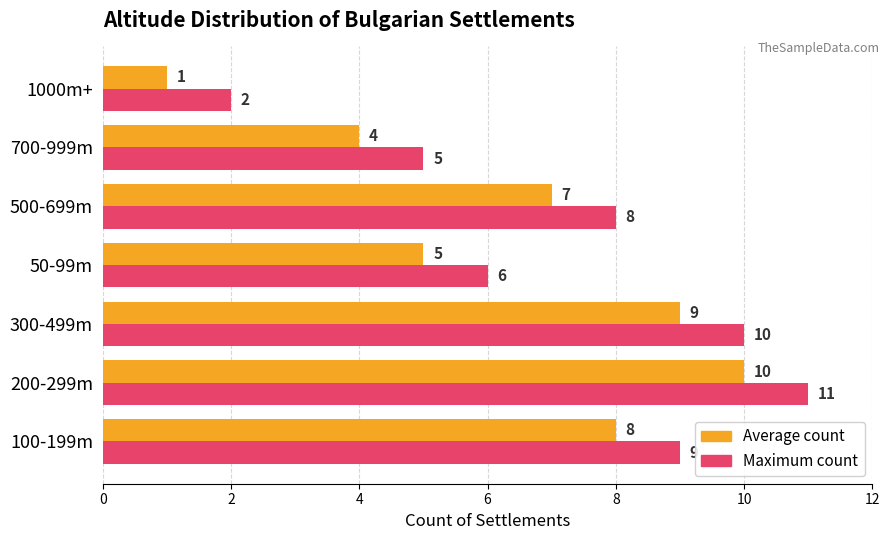

At which category does the chart reach its minimum across all series?

1000m+